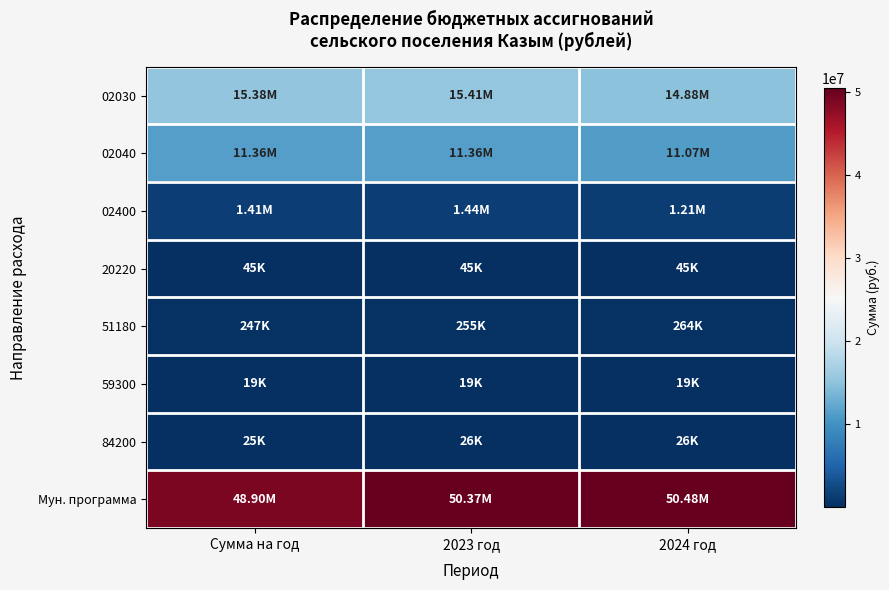

Which series has the widest spread of values?

Мун. программа